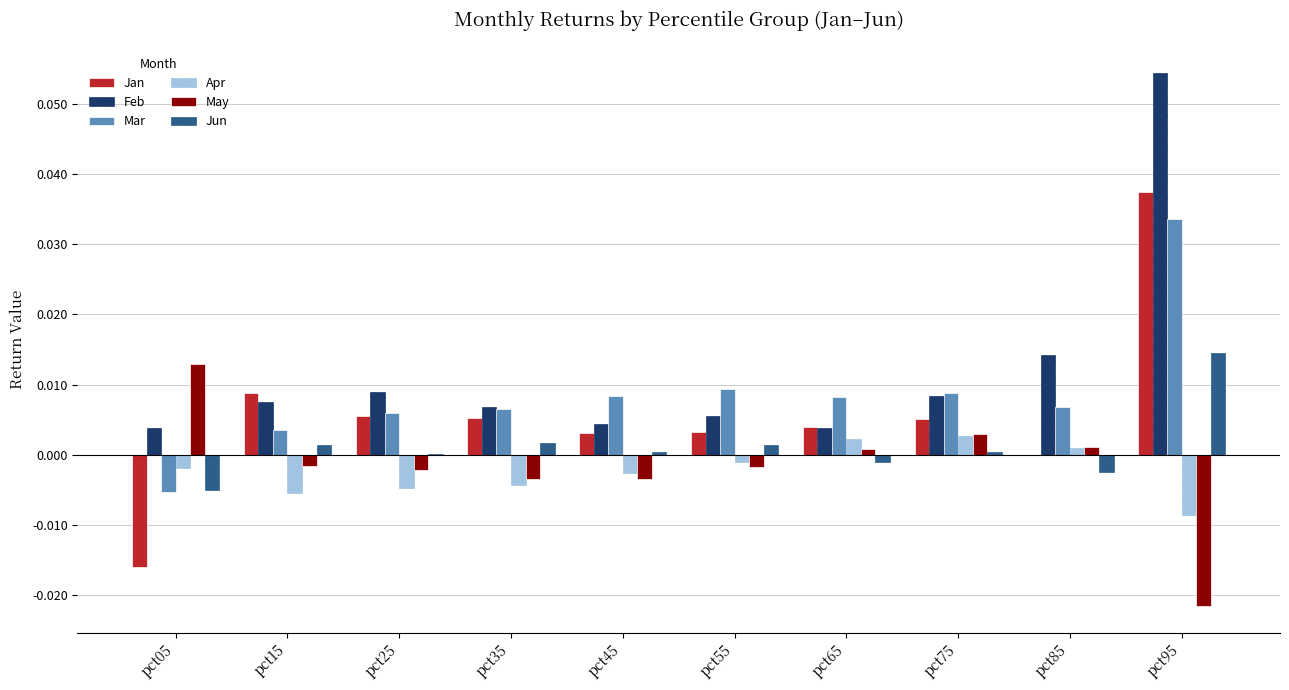

True or false: May has a value of 0.0 at pct65.

True